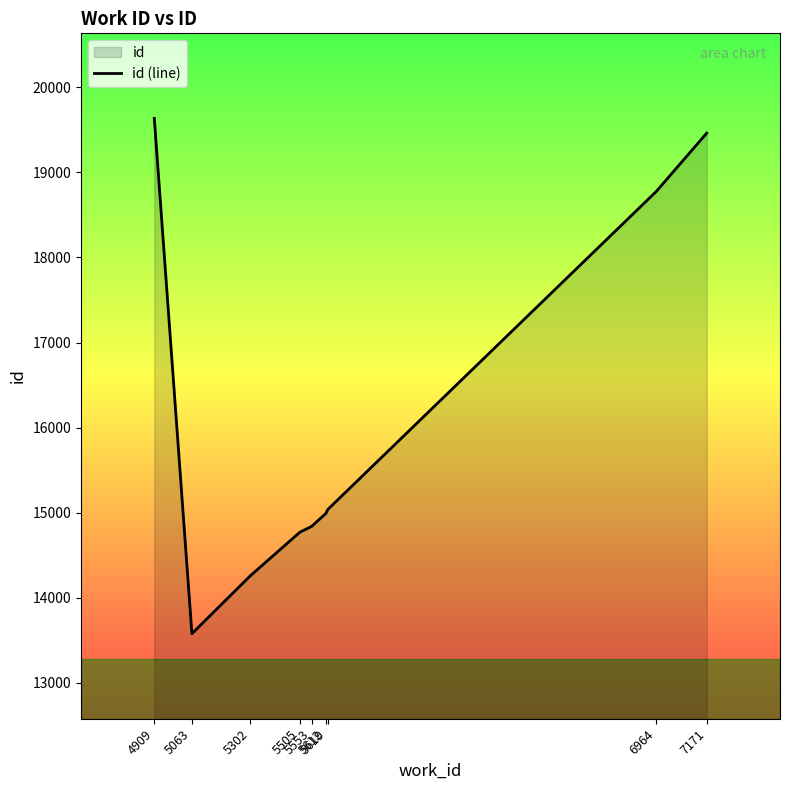

What is the change in value from 5063 to 5553?

+1261